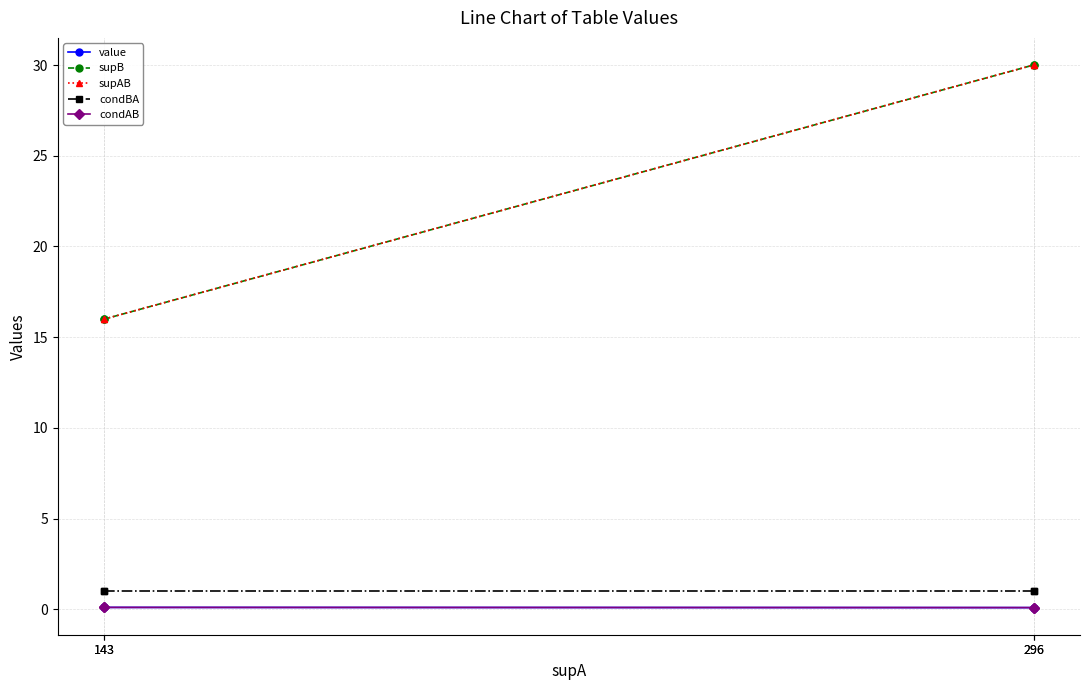

What is the difference between the highest and lowest values at 296?

29.9